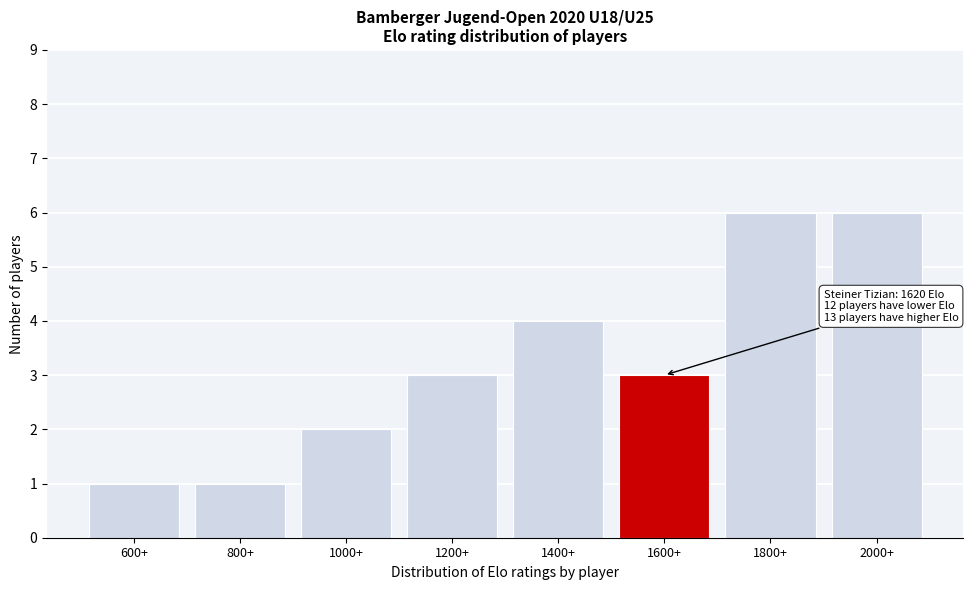

Reading right to left, what are all the values shown in this chart?

2000+=6	1800+=6	1600+=3	1400+=4	1200+=3	1000+=2	800+=1	600+=1